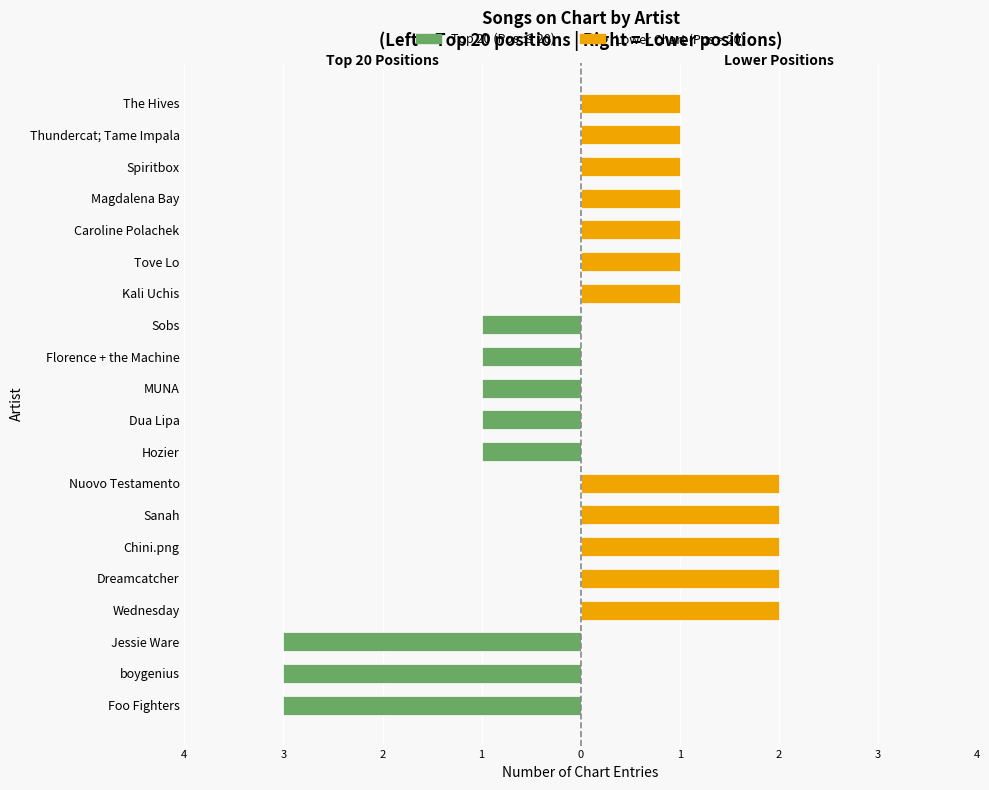

How many categories are shown in the chart?

20